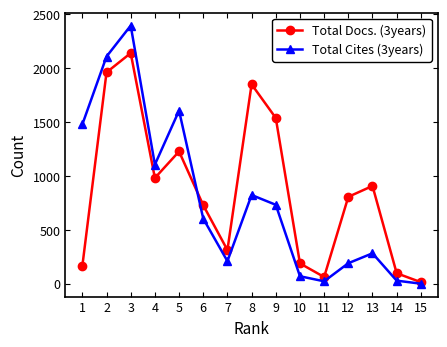

Which series has the largest total across all categories?

Total Docs. (3years)